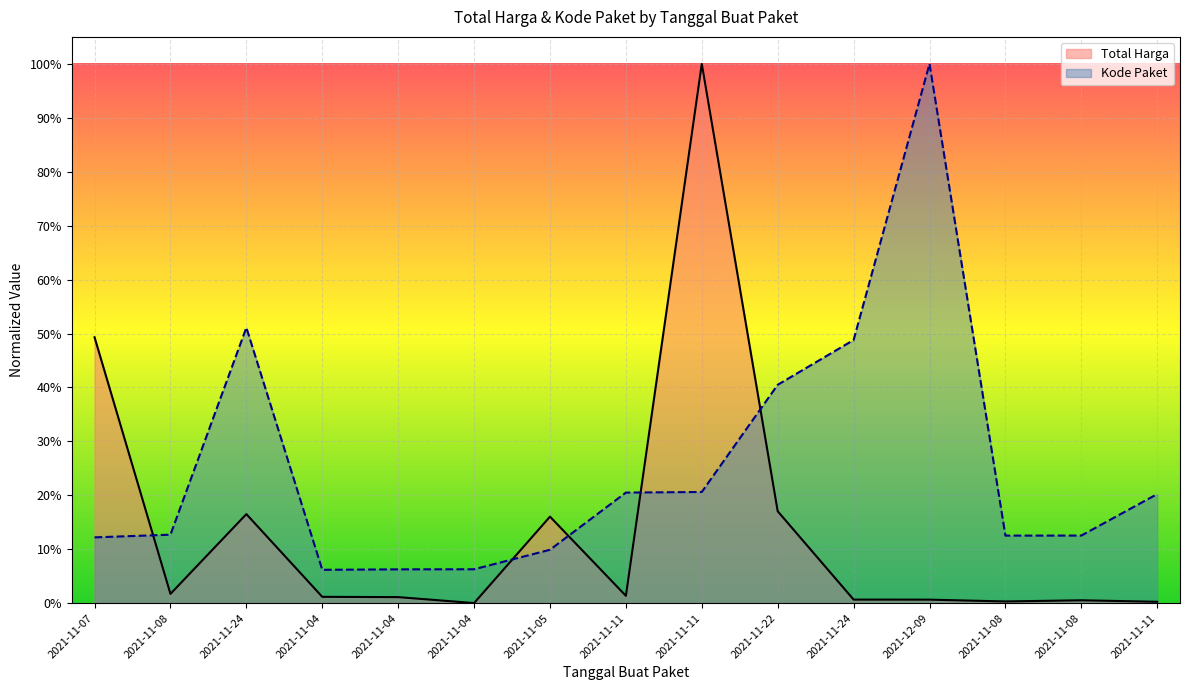

What is the value of the Kode Paket point at the 3rd from the left?

0.5